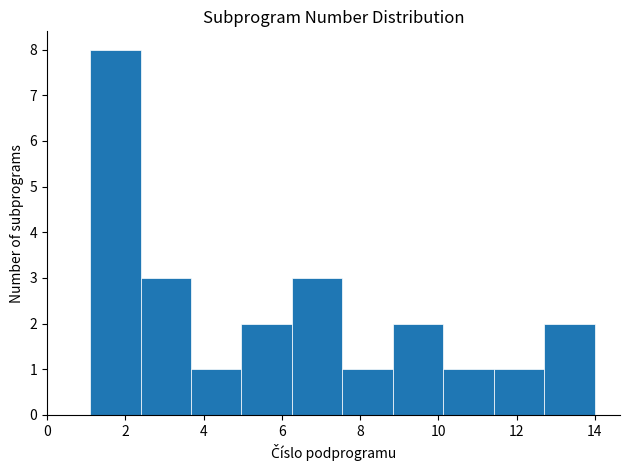

How tall is the bar that spans 8.8 to 10.2 on the x-axis? Neither the bar edges nor the heights are printed on the chart, so give them approximately, as read against the axes.

2